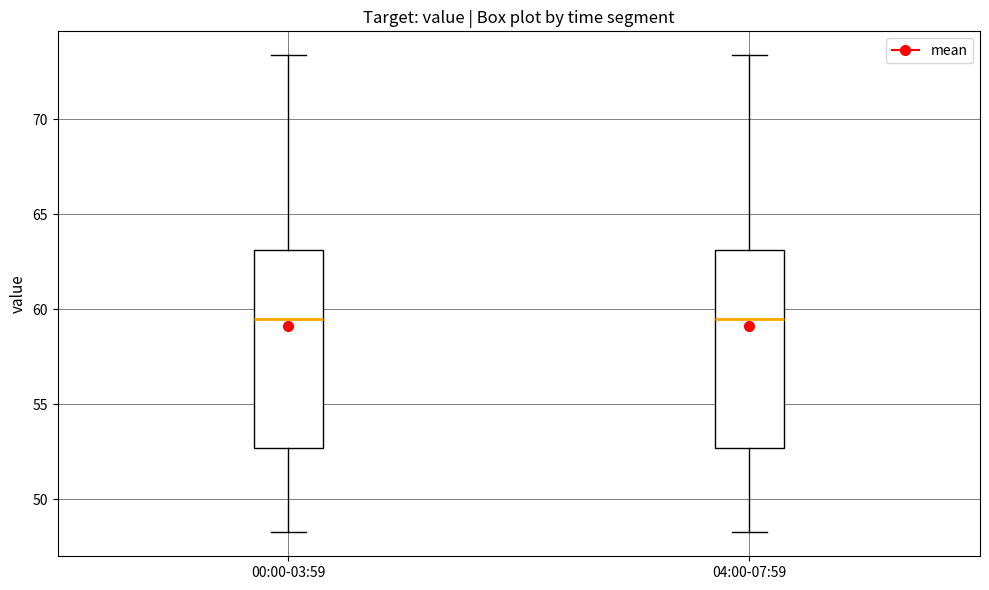

Reading left to right, read every box against the y-axis: the position of its median line, the range the box covers, and the ends of its whiskers. The values are not printed on the chart, so give them approximately, as read against the axis.

00:00-03:59: median 59.5, box 52.5 to 63.0, whiskers 48.5 to 73.5
04:00-07:59: median 59.5, box 52.5 to 63.0, whiskers 48.5 to 73.5